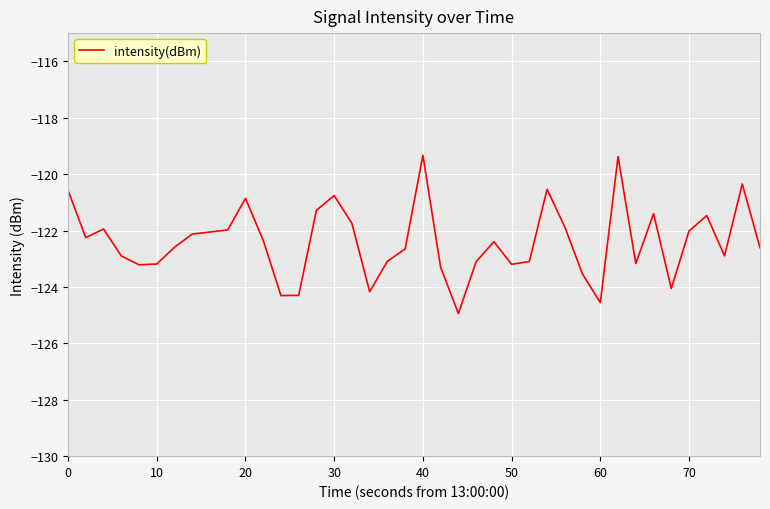

What is the smallest value displayed?

-124.9